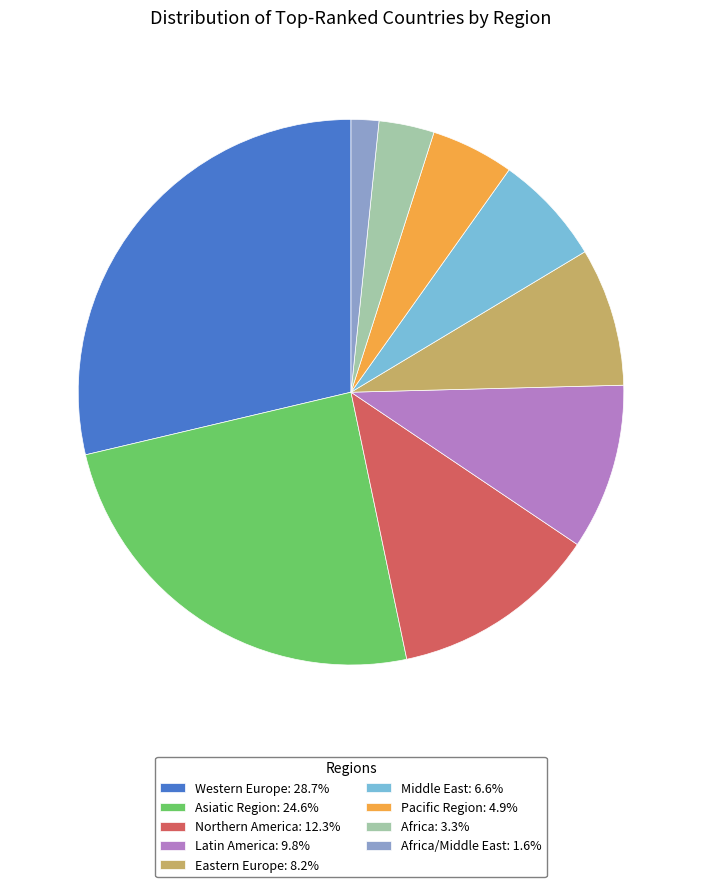

Do Asiatic Region: 24.6% and Middle East: 6.6% together represent more than half of the pie?

No